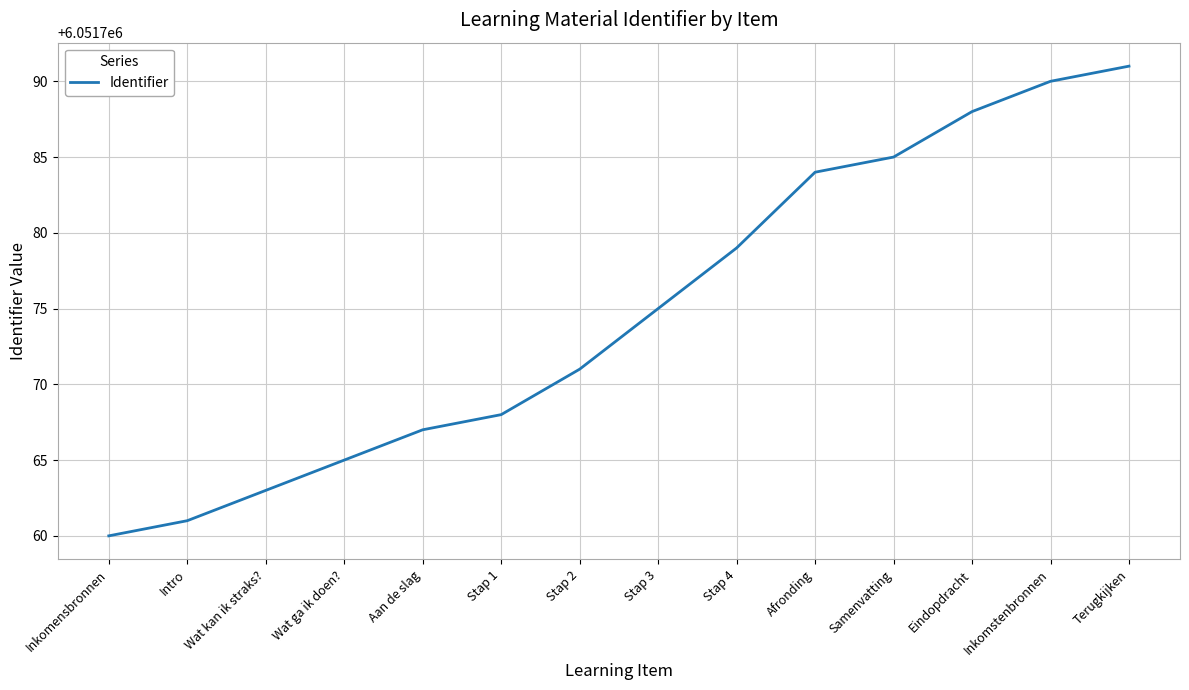

The value at Wat ga ik doen? is 1222291. True or false?

False